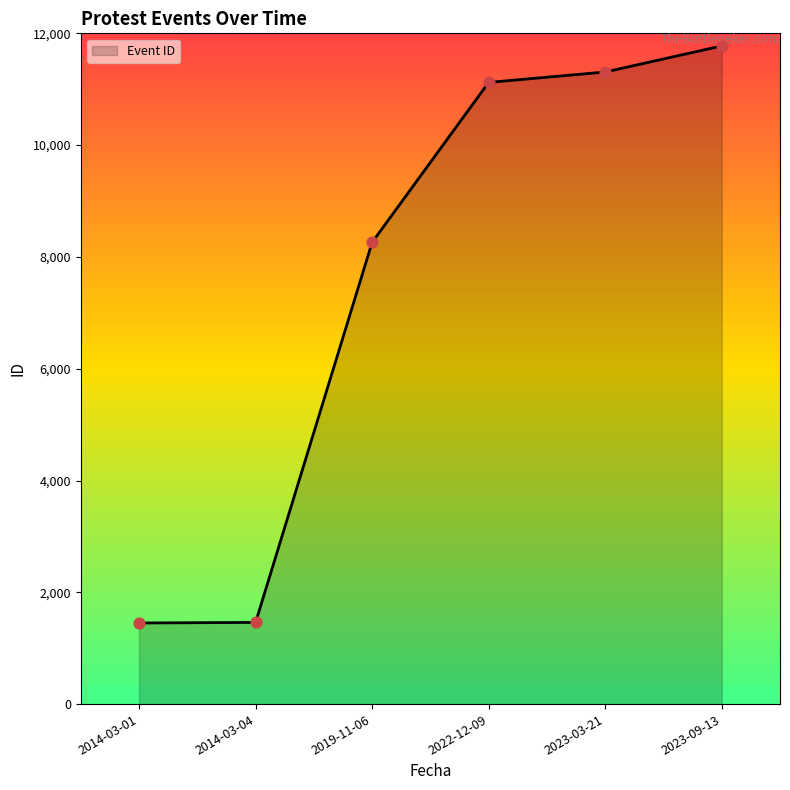

What is the change in value from 2019-11-06 to 2023-03-21?

+3047